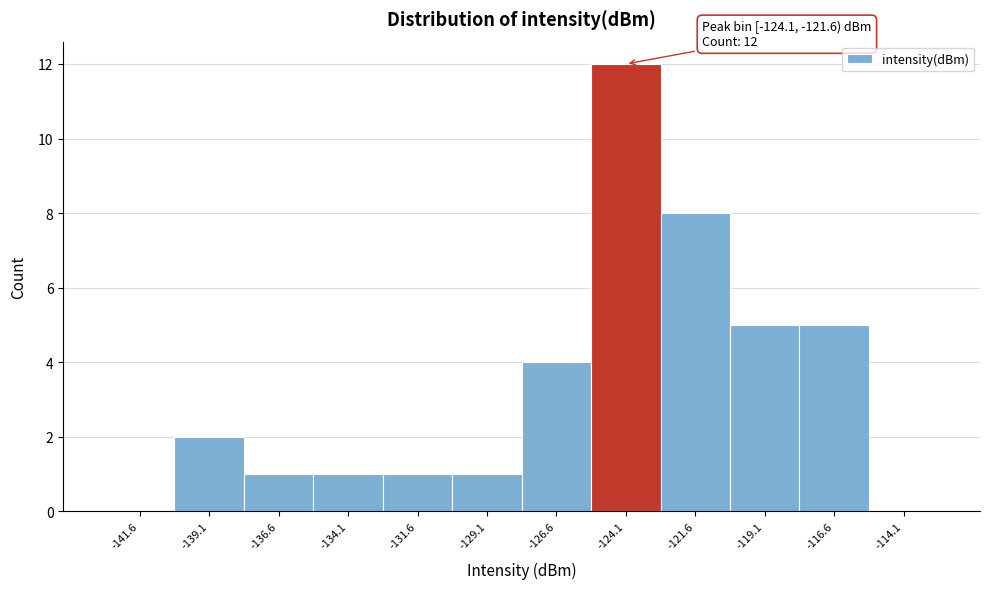

Reading right to left, list all the values displayed in this chart.

-114.1=0	-116.6=5	-119.1=5	-121.6=8	-124.1=12	-126.6=4	-129.1=1	-131.6=1	-134.1=1	-136.6=1	-139.1=2	-141.6=0